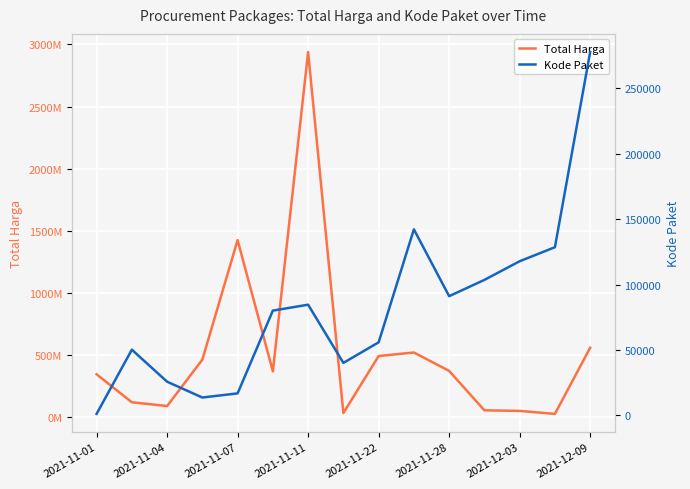

Between 2021-11-01 and 2021-11-22, which series saw the biggest shift?

Total Harga